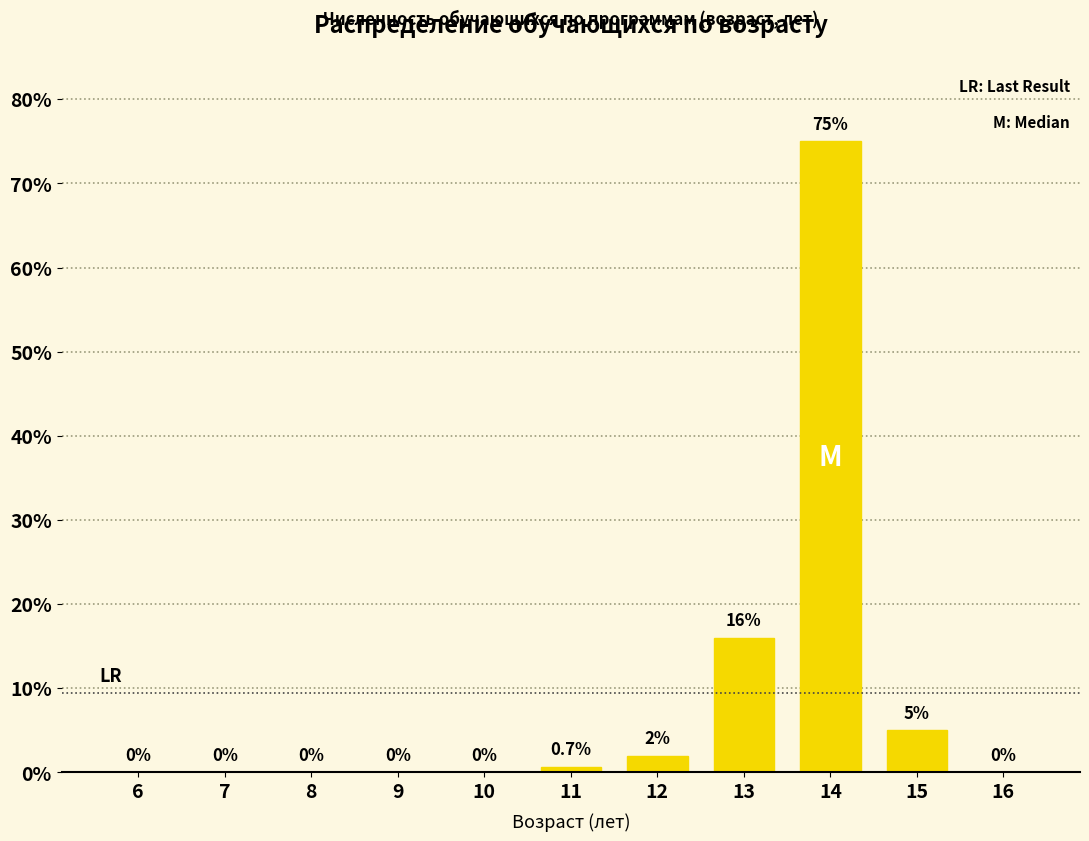

Reading left to right, extract all data points from this chart.

6=0.0	7=0.0	8=0.0	9=0.0	10=0.0	11=0.7	12=2.0	13=16.0	14=75.0	15=5.0	16=0.0